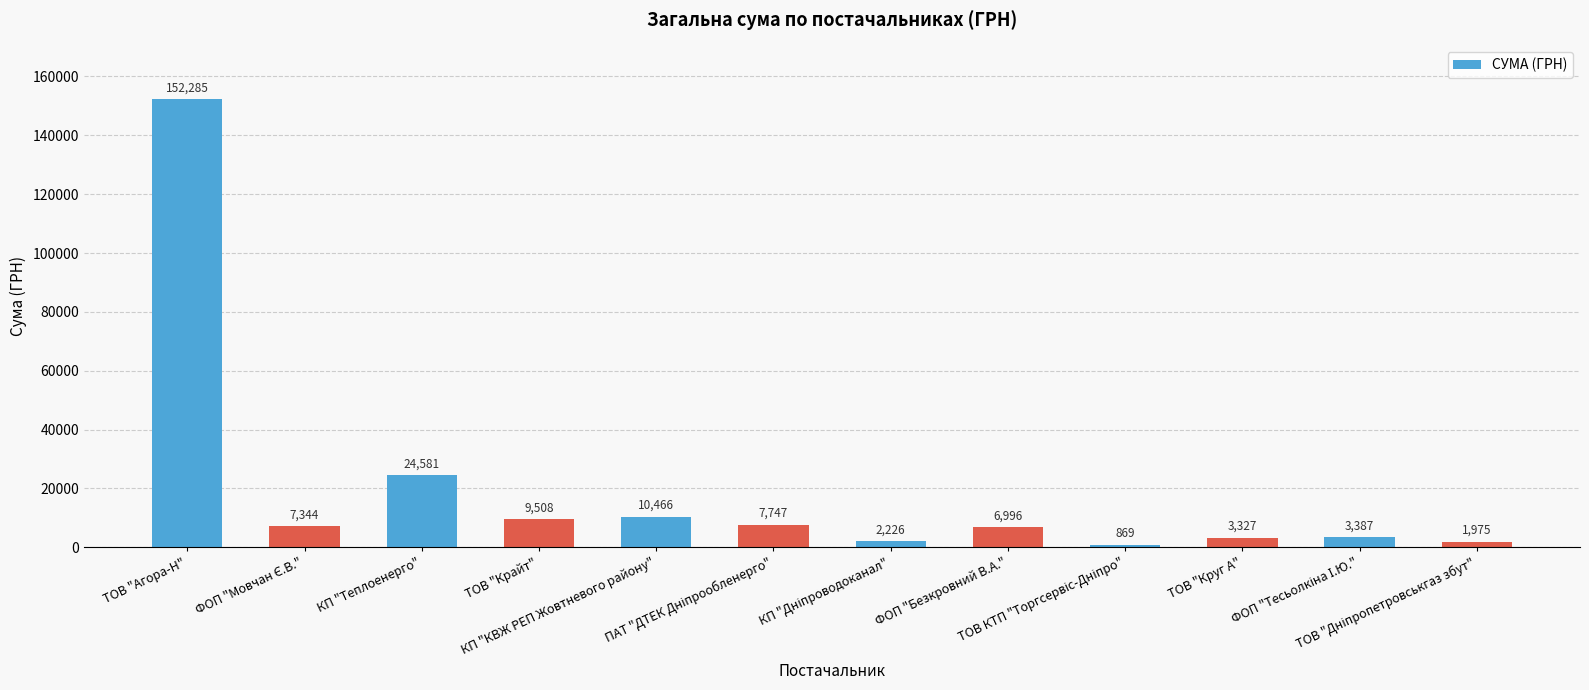

What is the greatest value displayed?

152284.5